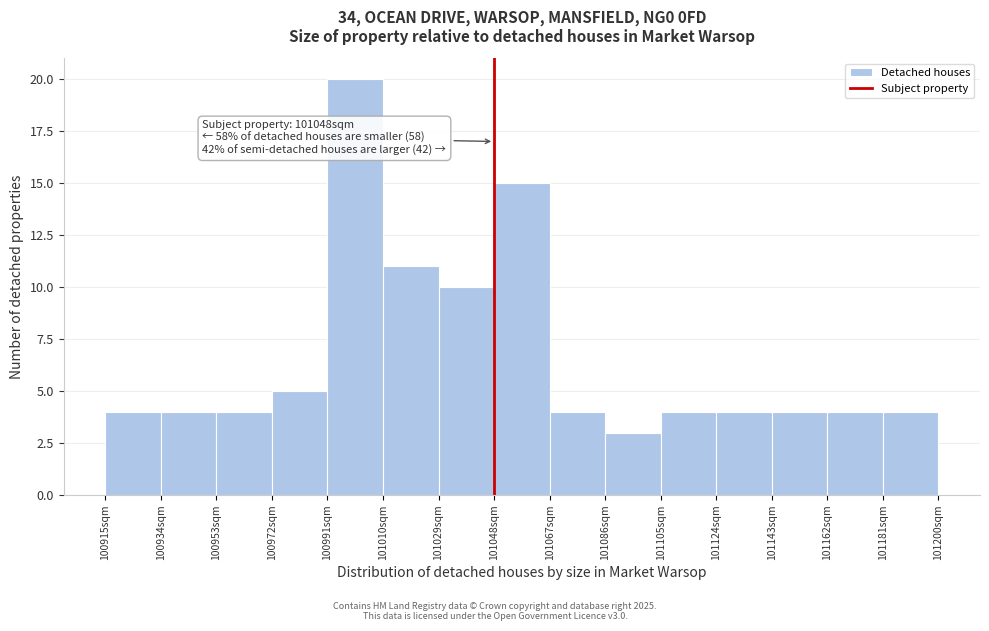

Which range on the x-axis has the tallest bar?

100991 to 101010